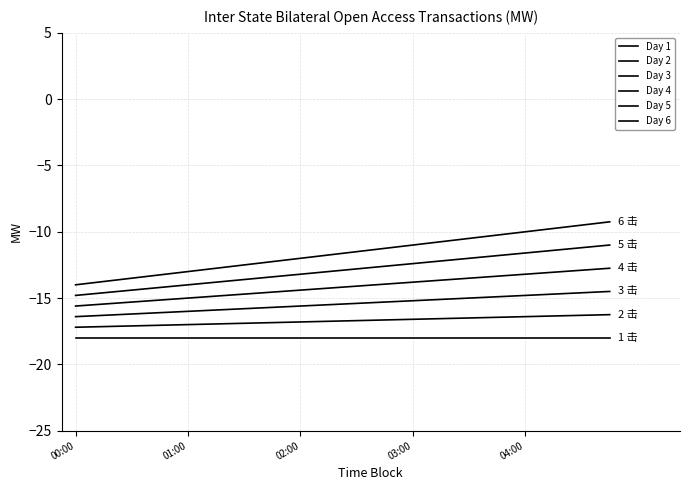

Does the chart have visible grid lines?

Yes